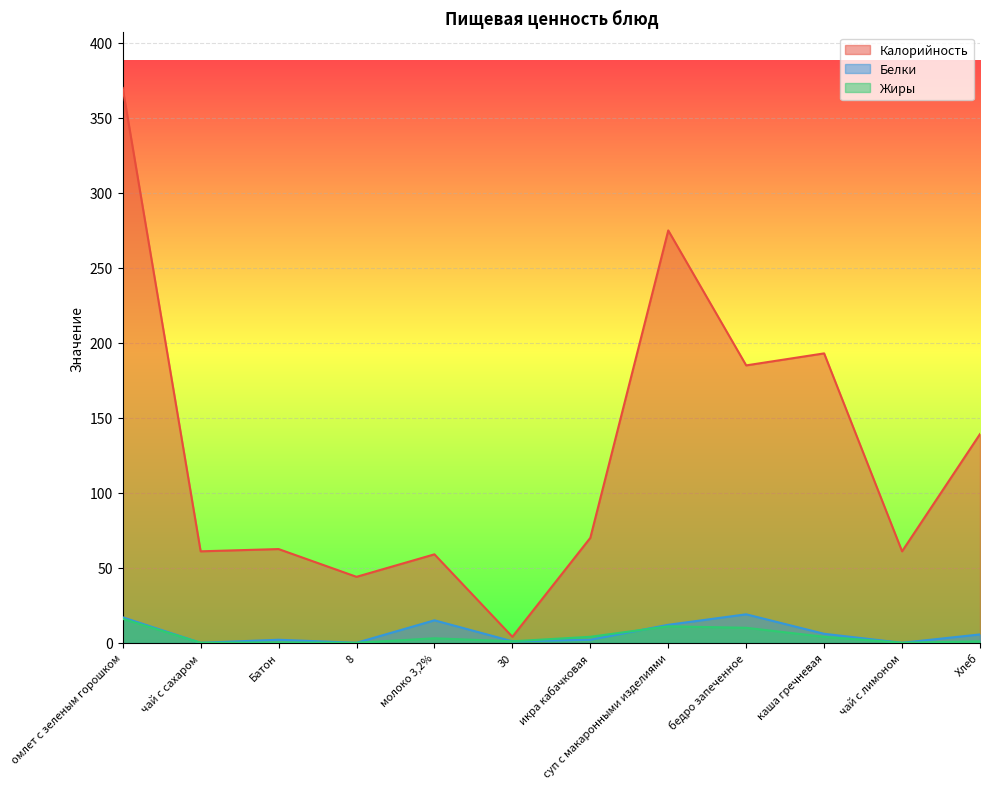

How many values in the Белки series exceed 5?

6